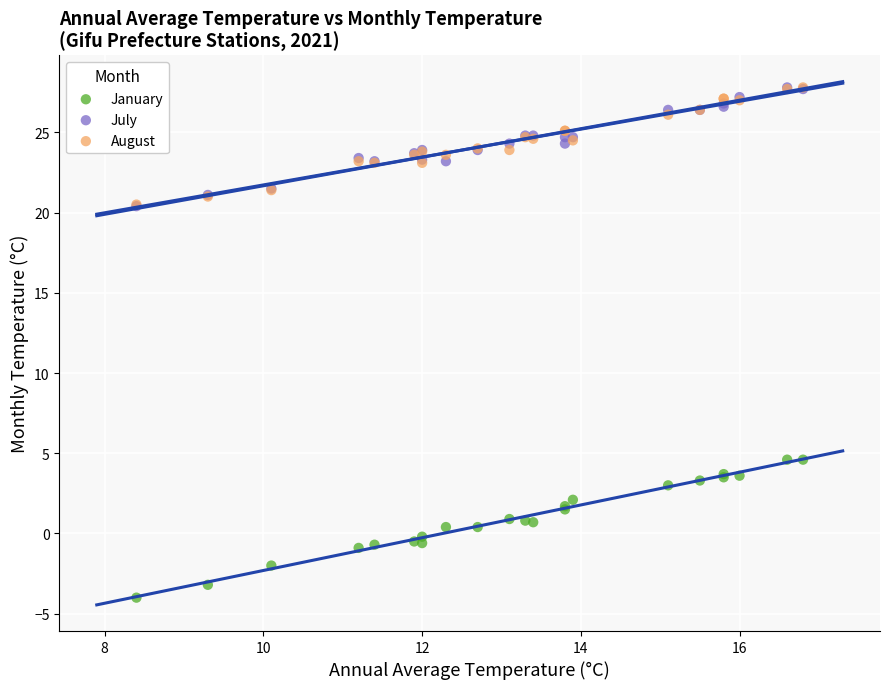

What are all the series names shown in the legend?

January, July, August